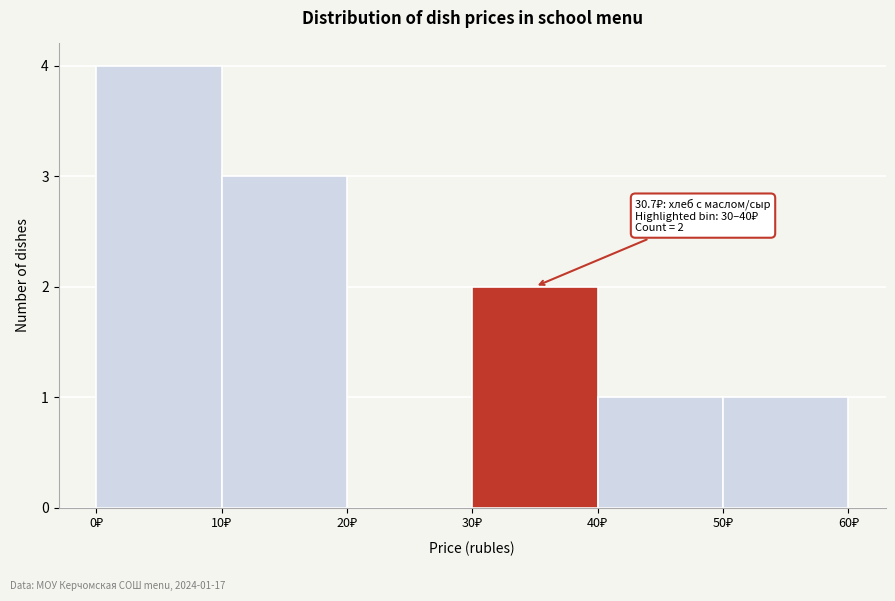

Over which range of the x-axis is the bar tallest?

0 to 10